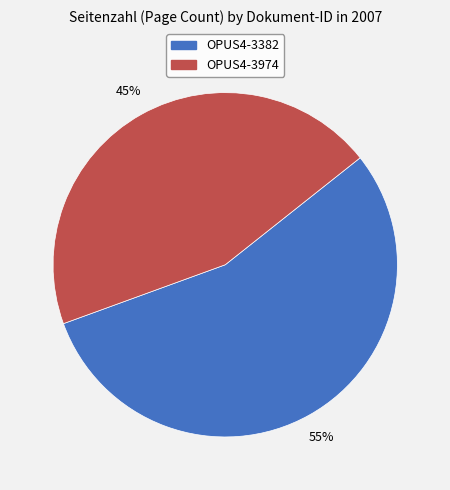

How many segments does this pie chart have?

2